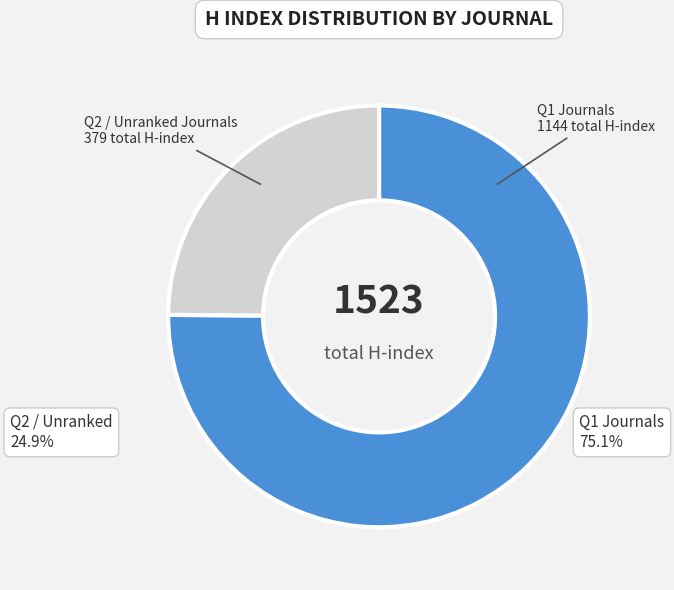

To the nearest percent, what is the average slice percentage?

50%